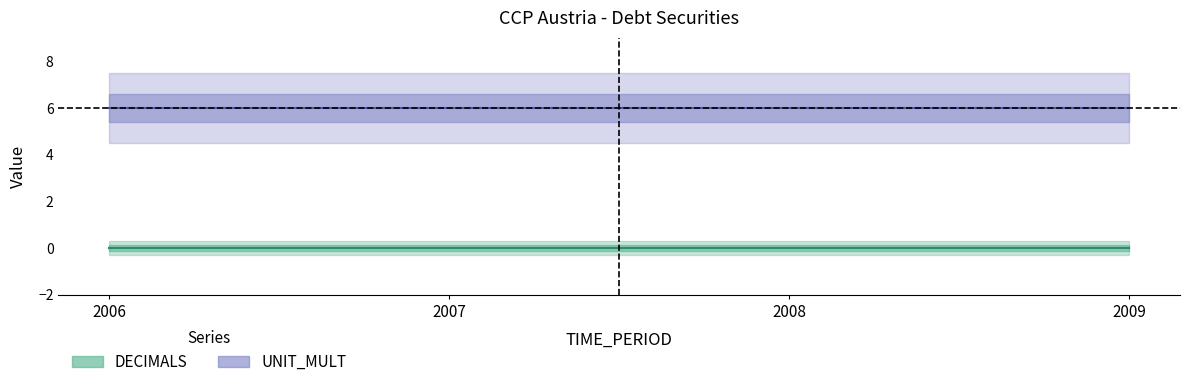

Rank the series by their maximum value, from highest to lowest.

UNIT_MULT, DECIMALS